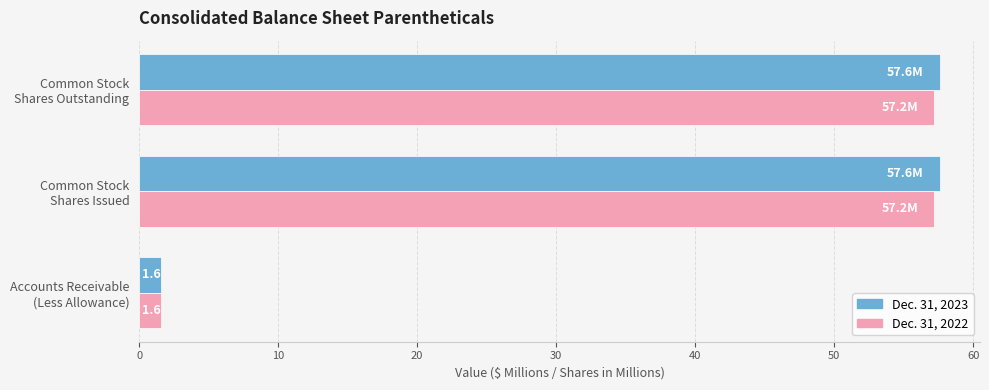

What is the highest value of the Dec. 31, 2022 series?

57.2